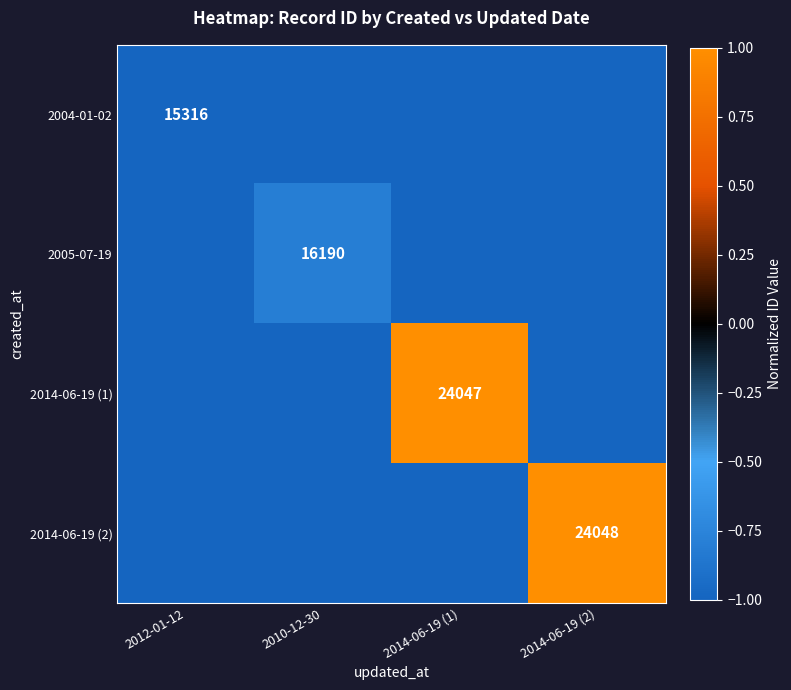

Is it true that 2014-06-19 (1) equals 0.4 at 2014-06-19 (1)?

False